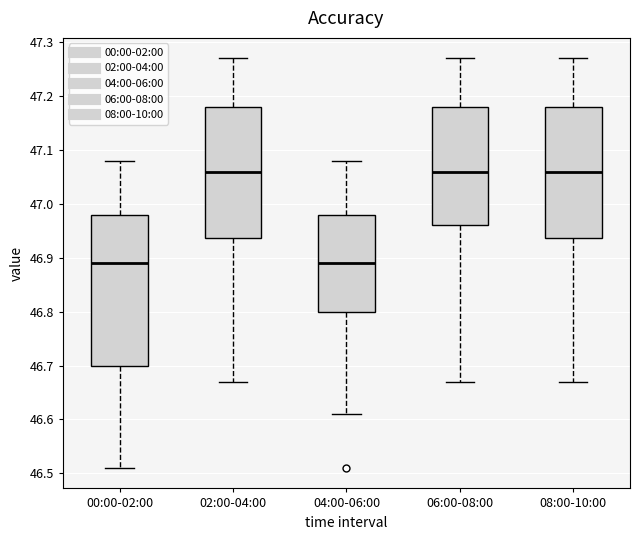

Reading left to right, read every box against the y-axis: the position of its median line, the range the box covers, and the ends of its whiskers. The values are not printed on the chart, so give them approximately, as read against the axis.

00:00-02:00: median 46.89, box 46.70 to 46.98, whiskers 46.51 to 47.08
02:00-04:00: median 47.06, box 46.94 to 47.18, whiskers 46.67 to 47.27
04:00-06:00: median 46.89, box 46.80 to 46.98, whiskers 46.61 to 47.08
06:00-08:00: median 47.06, box 46.96 to 47.18, whiskers 46.67 to 47.27
08:00-10:00: median 47.06, box 46.94 to 47.18, whiskers 46.67 to 47.27